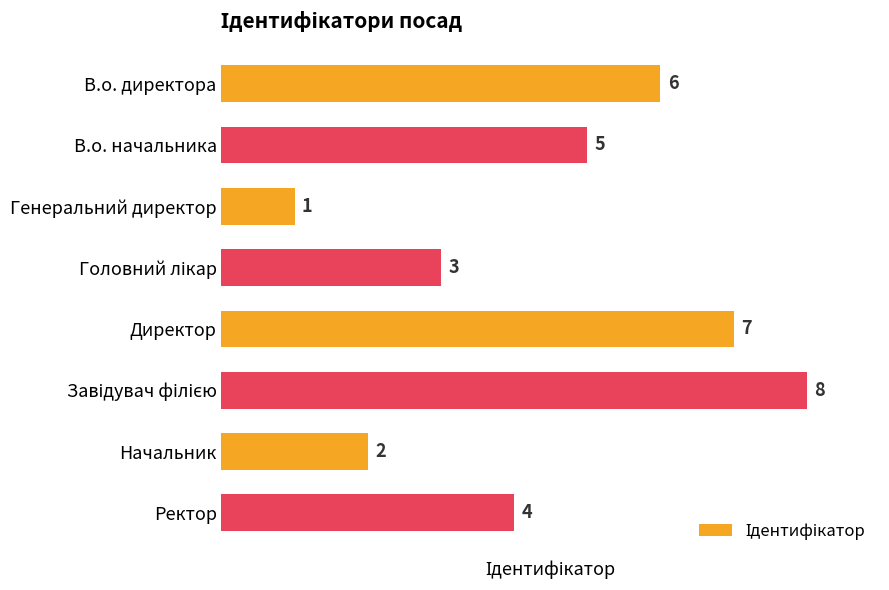

How many data points does each series have?

8